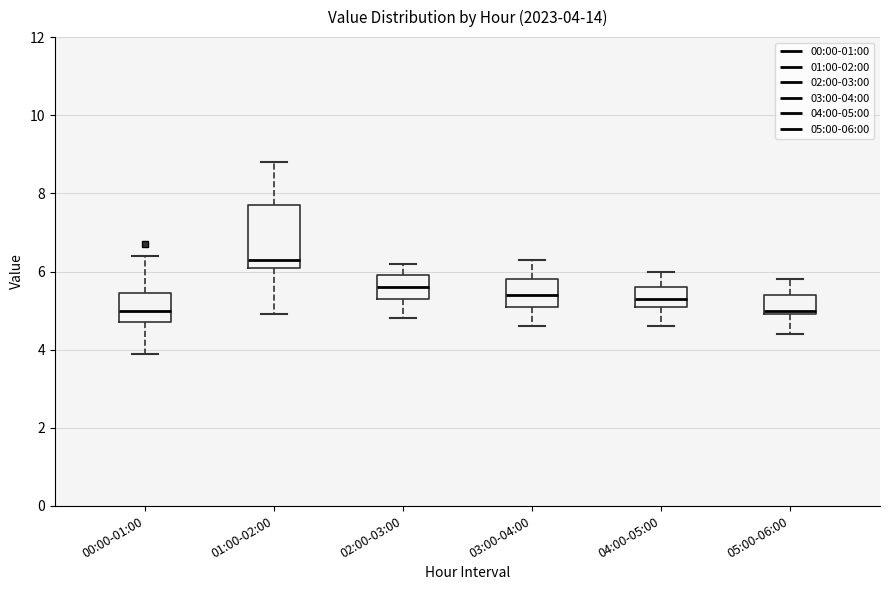

Which box is the tallest, from its lower edge to its upper edge?

01:00-02:00